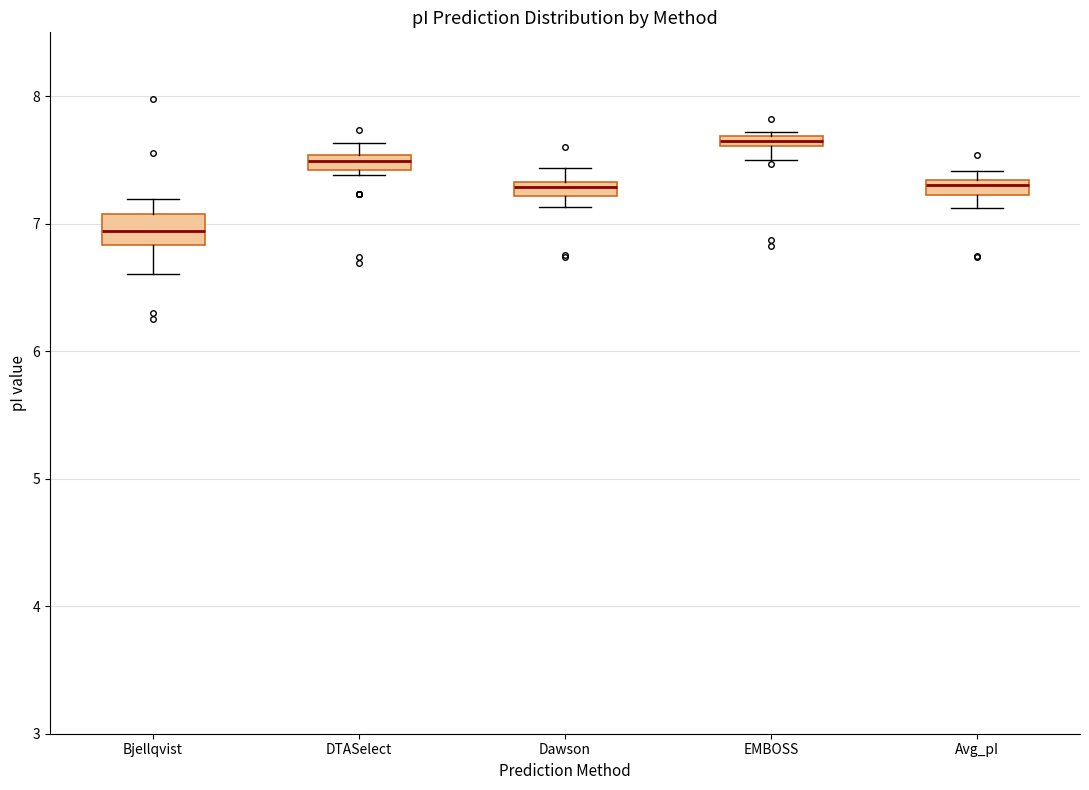

Which box is the tallest, from its lower edge to its upper edge?

Bjellqvist